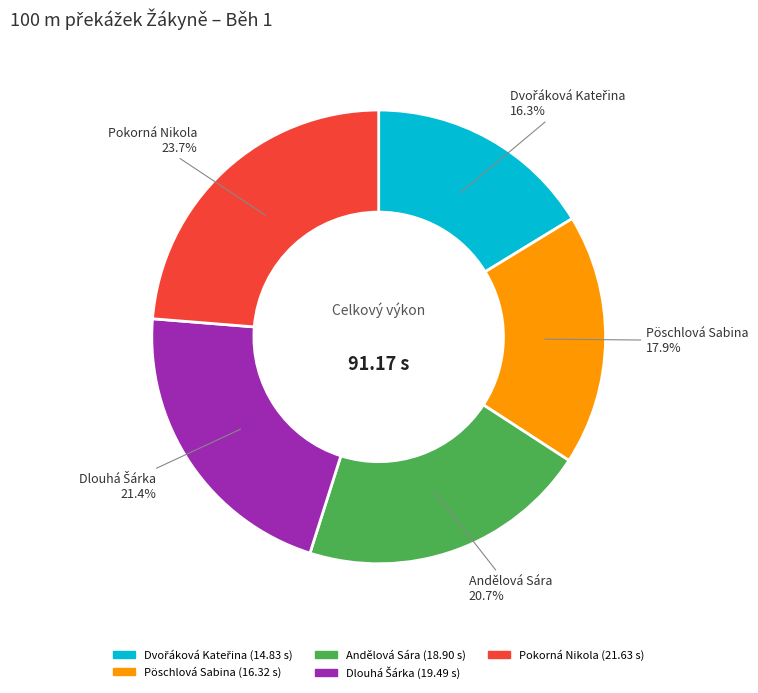

Is it true that Andělová Sára is 13% of the pie?

False